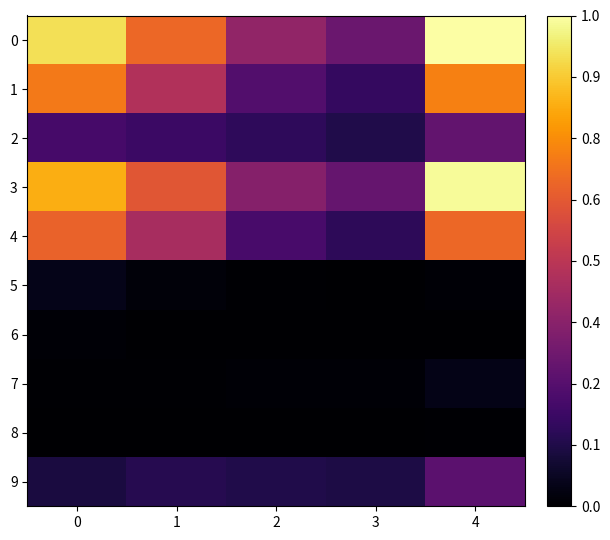

Rank the series at 4 from lowest to highest value.

6, 8, 5, 7, 9, 2, 4, 1, 3, 0